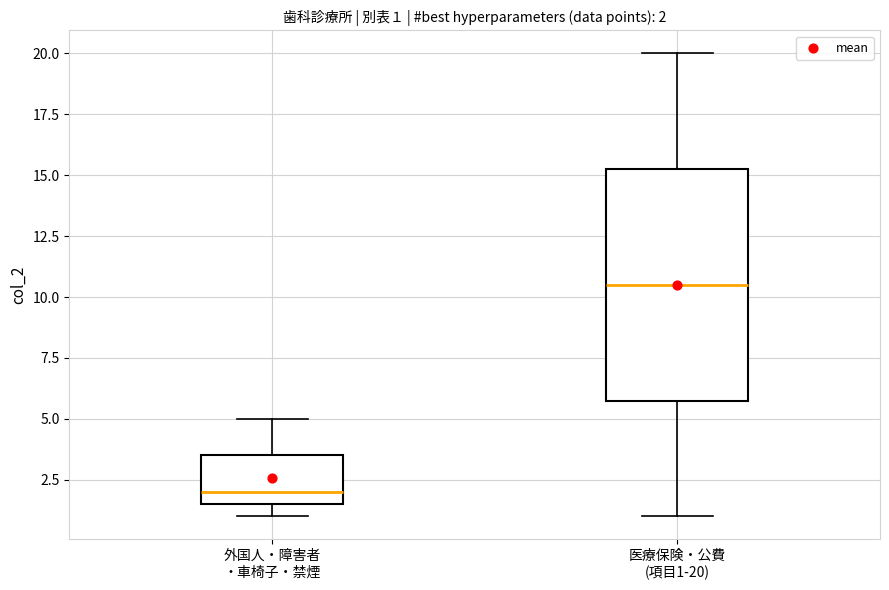

Comparing the boxes themselves (not the whiskers), which one is the tallest?

医療保険・公費 (項目1-20)